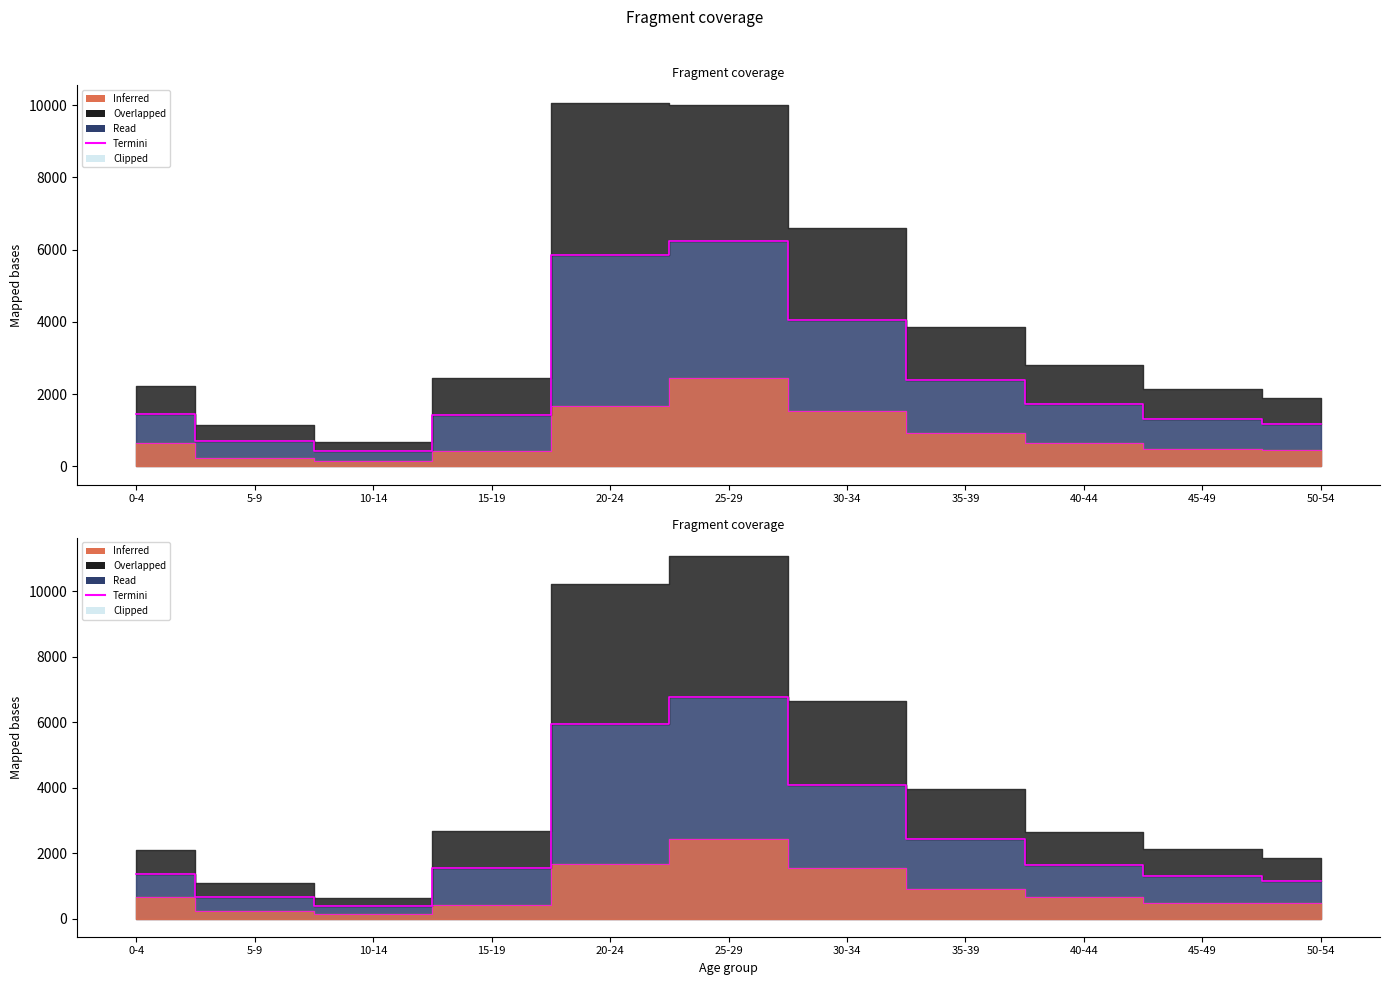

How many lines are shown in the chart?

1